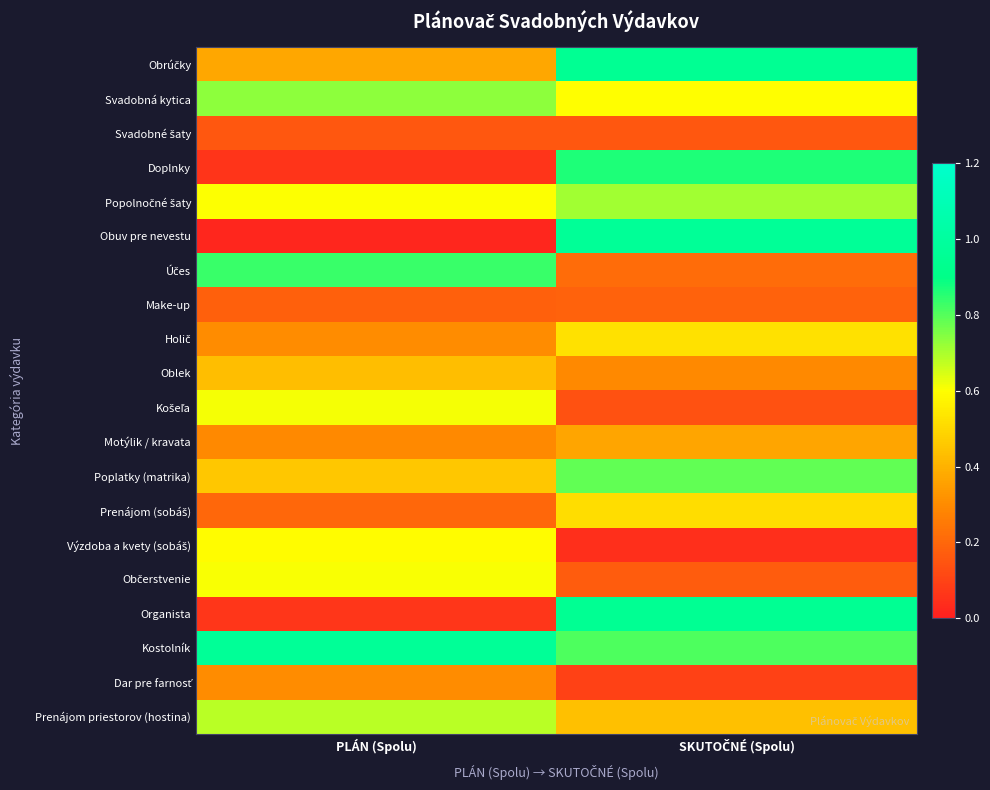

At SKUTOČNÉ (Spolu), list the series in order from largest to smallest.

Obuv pre nevestu, Obrúčky, Organista, Doplnky, Kostolník, Poplatky (matrika), Popolnočné šaty, Svadobná kytica, Holič, Prenájom (sobáš), Prenájom priestorov (hostina), Motýlik / kravata, Oblek, Účes, Make-up, Občerstvenie, Svadobné šaty, Košeľa, Dar pre farnosť, Výzdoba a kvety (sobáš)